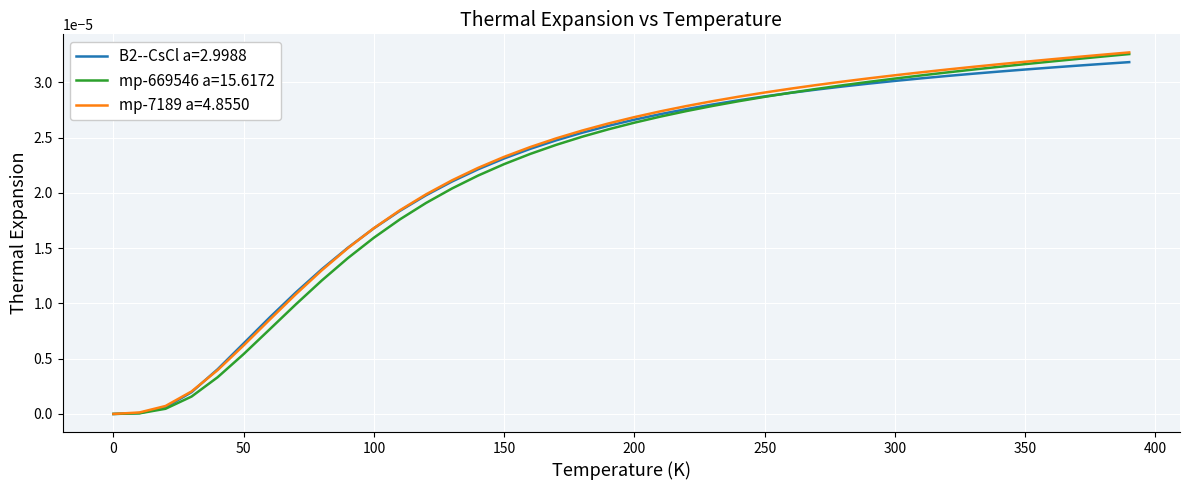

How many lines are shown in the chart?

3